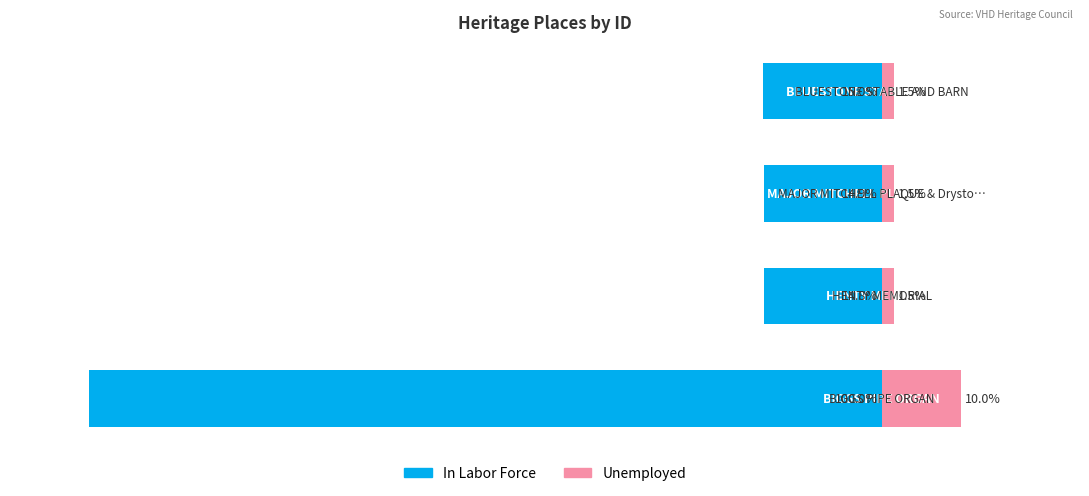

Is it true that In Labor Force equals -23.6 at 2?

False